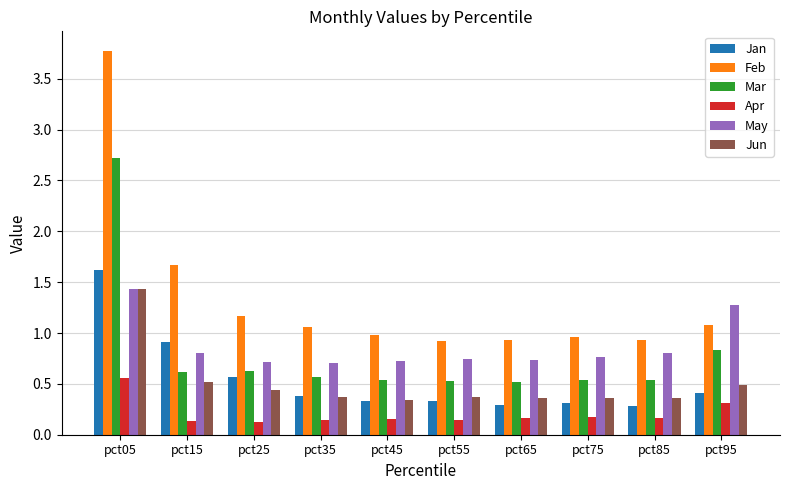

How many Jun values are between 0 and 1?

9